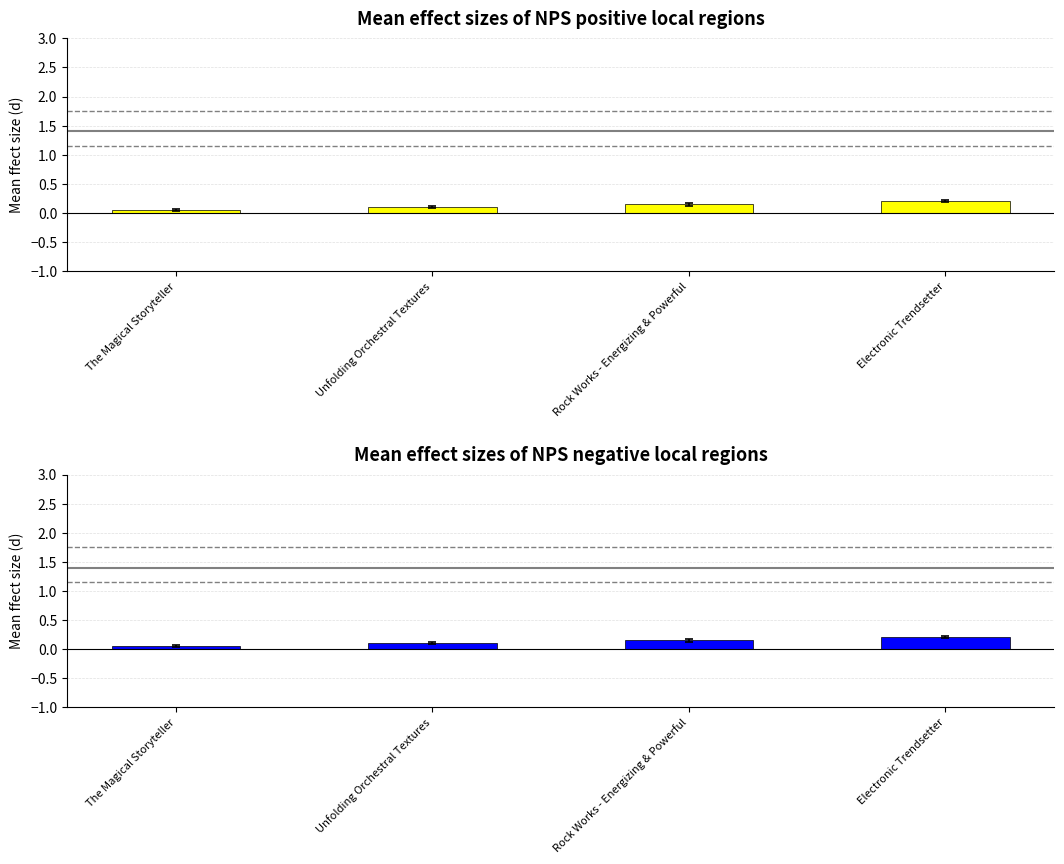

What is the label of the 4th bar from the right?

The Magical Storyteller